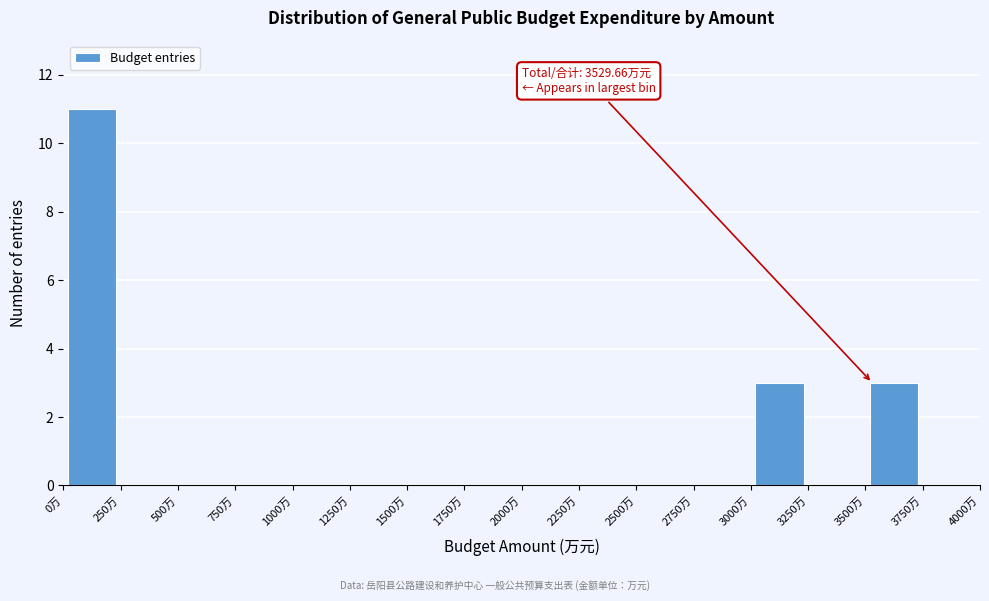

Which range on the x-axis has the tallest bar?

0 to 250